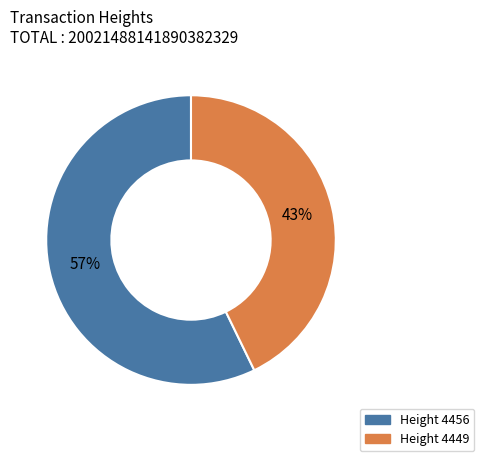

Count the number of slices in the pie.

2